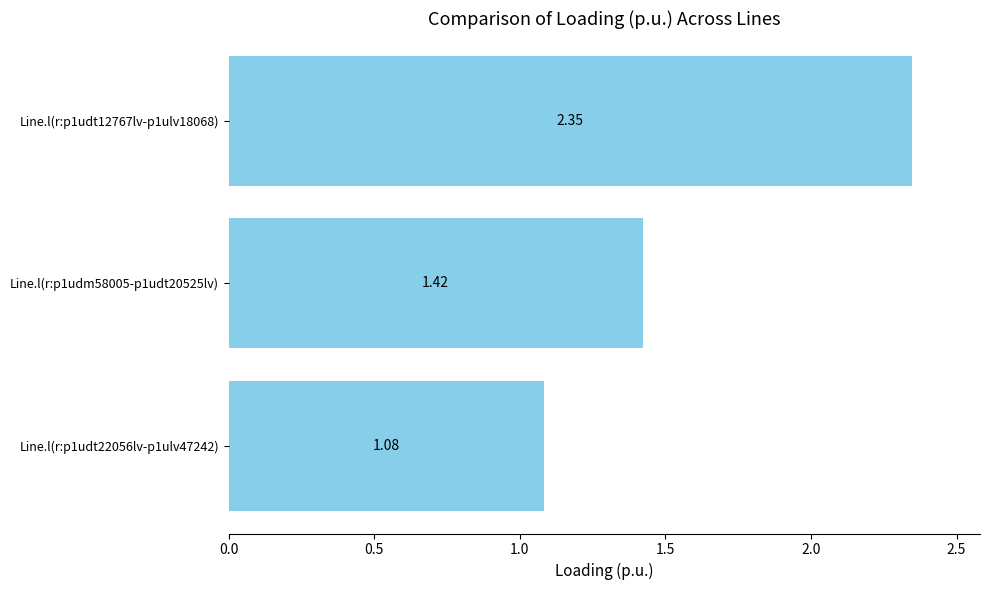

Which has a higher value, Line.l(r:p1udt12767lv-p1ulv18068) or Line.l(r:p1udm58005-p1udt20525lv)?

Line.l(r:p1udt12767lv-p1ulv18068)